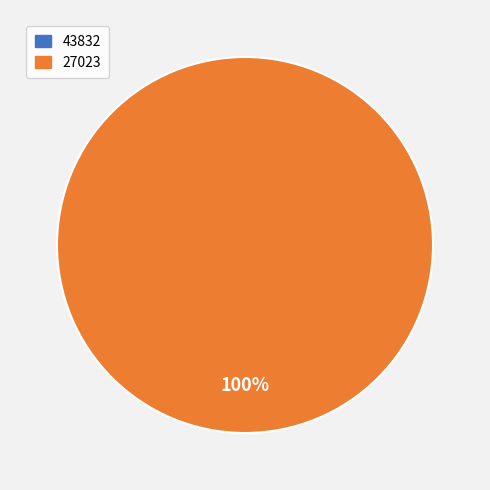

What is the change in value from 43832 to 27023?

+1328